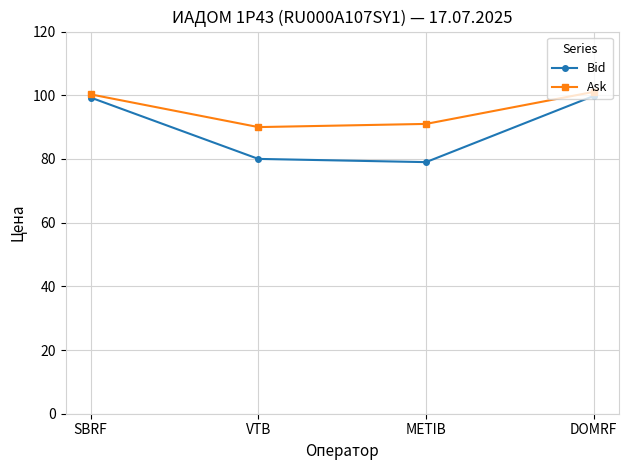

Does the chart have visible grid lines?

Yes